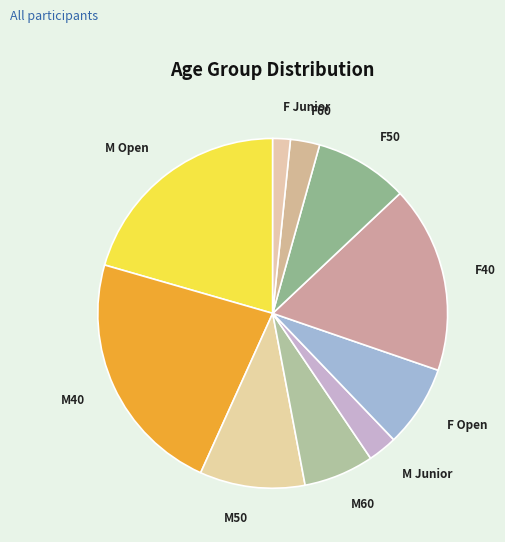

Do F60 and F50 together represent more than half of the pie?

No